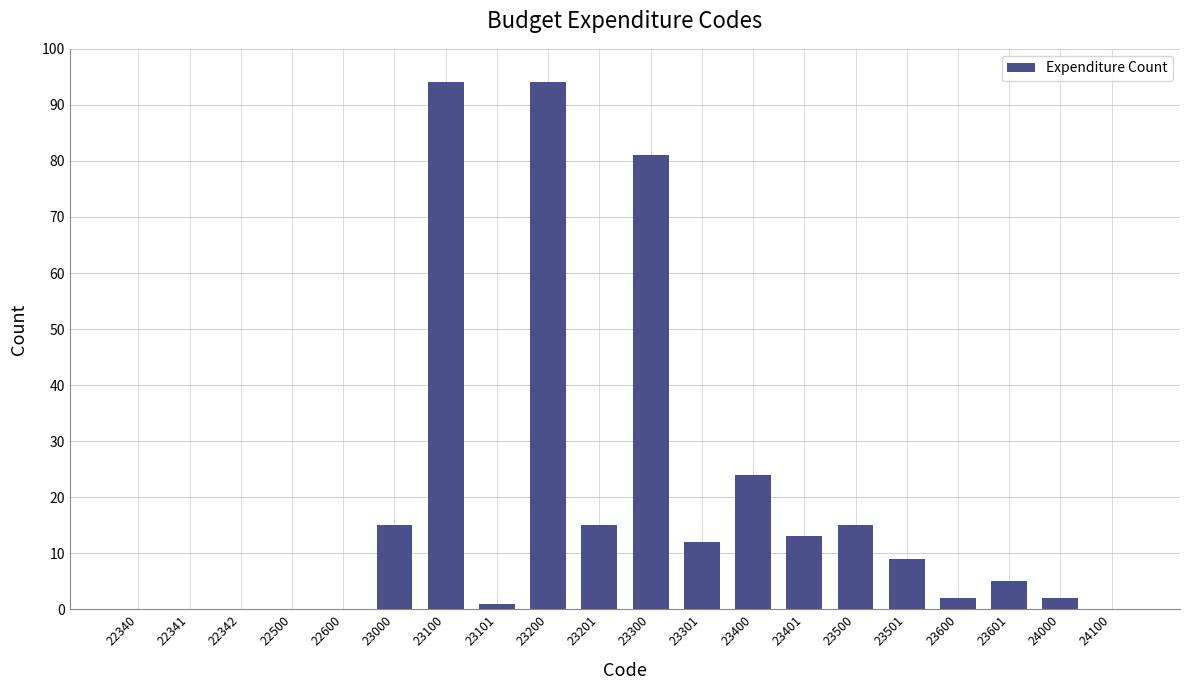

Is it true that the value at 24100 is 0?

True